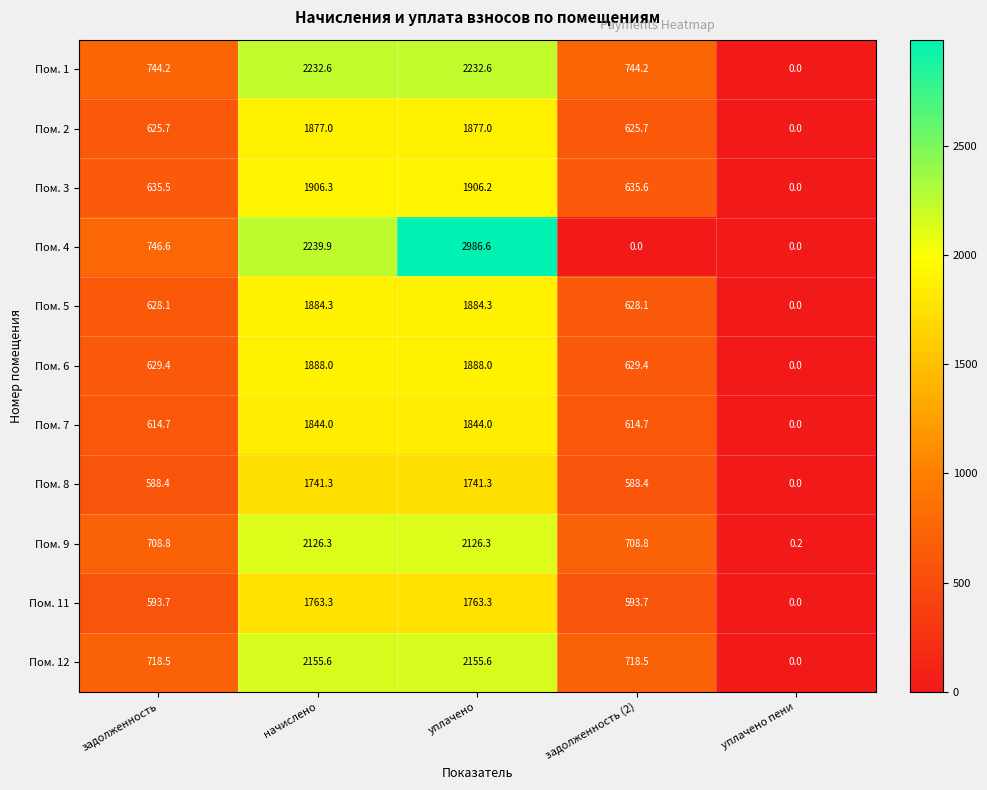

What is the spread (max minus min) of values at уплачено?

1245.3